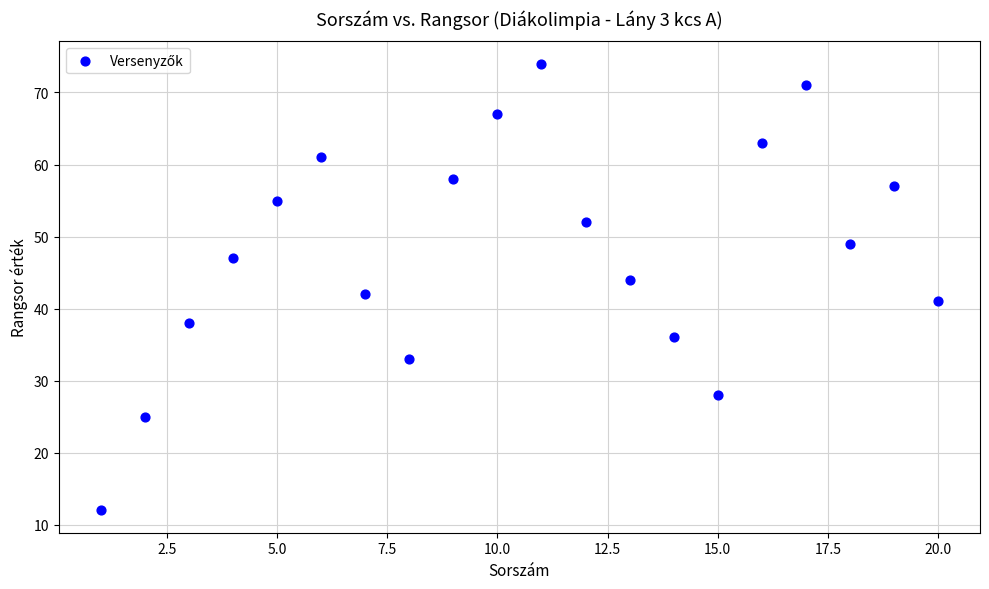

What is the range of X values (max minus min)?

19